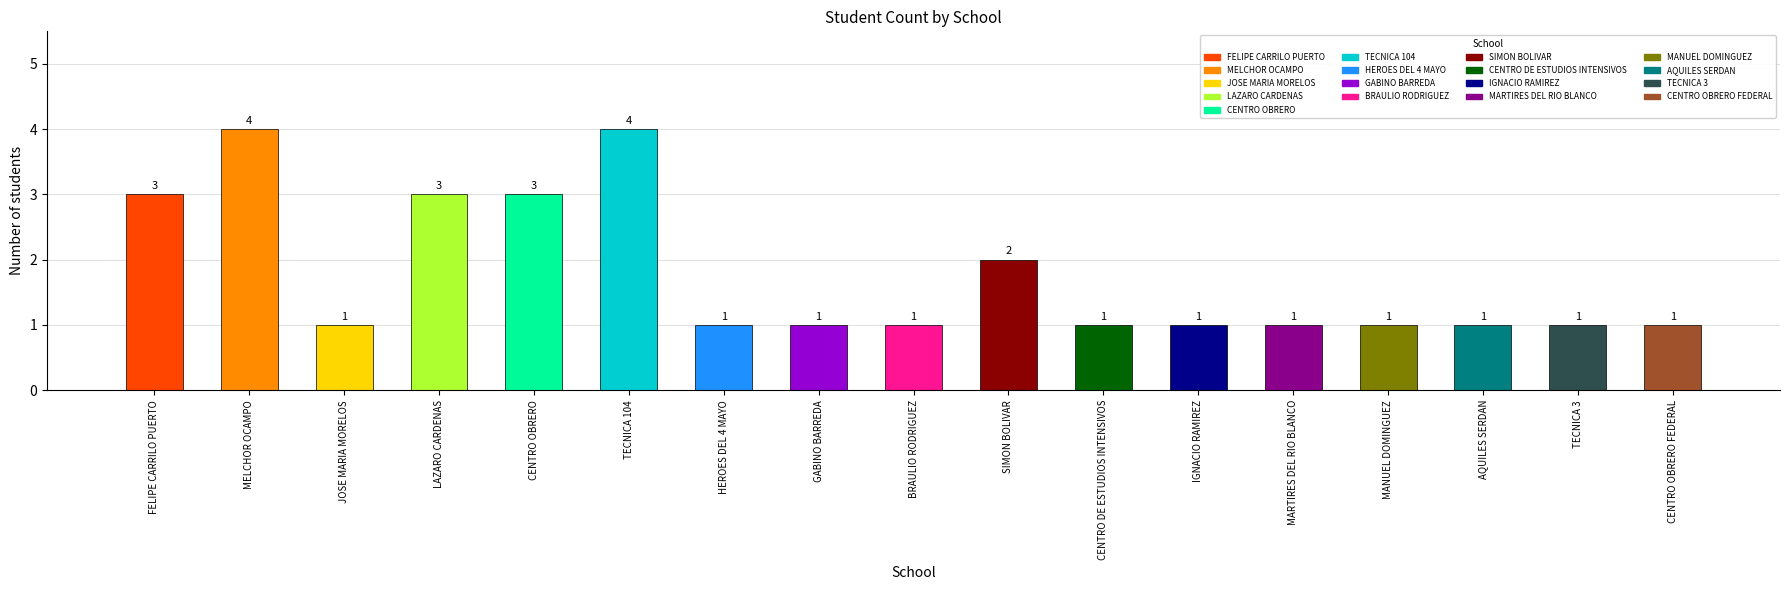

What is the value of the 17th bar from the left?

1